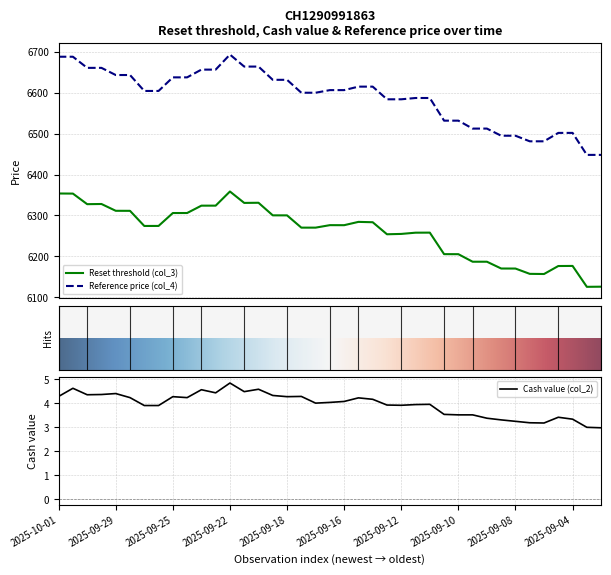

List the series in order of their peak value, lowest first.

Cash value (col_2), Reset threshold (col_3), Reference price (col_4)